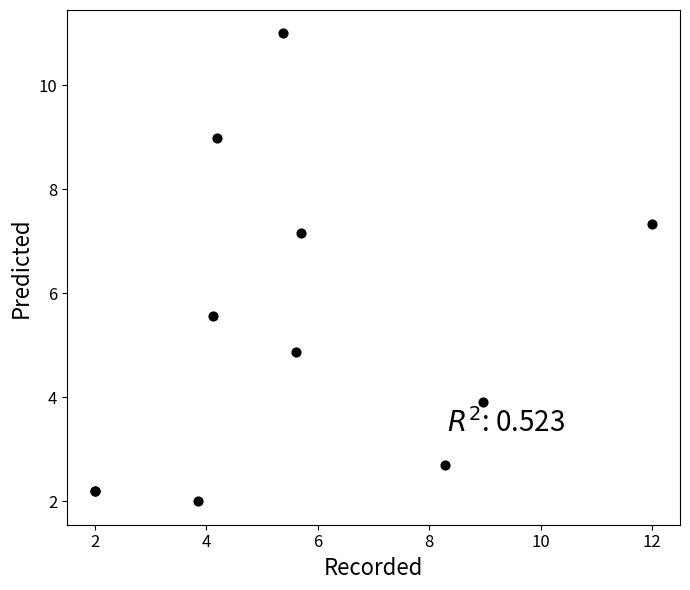

What Y value in the scatter plot is closest to 6?

5.6